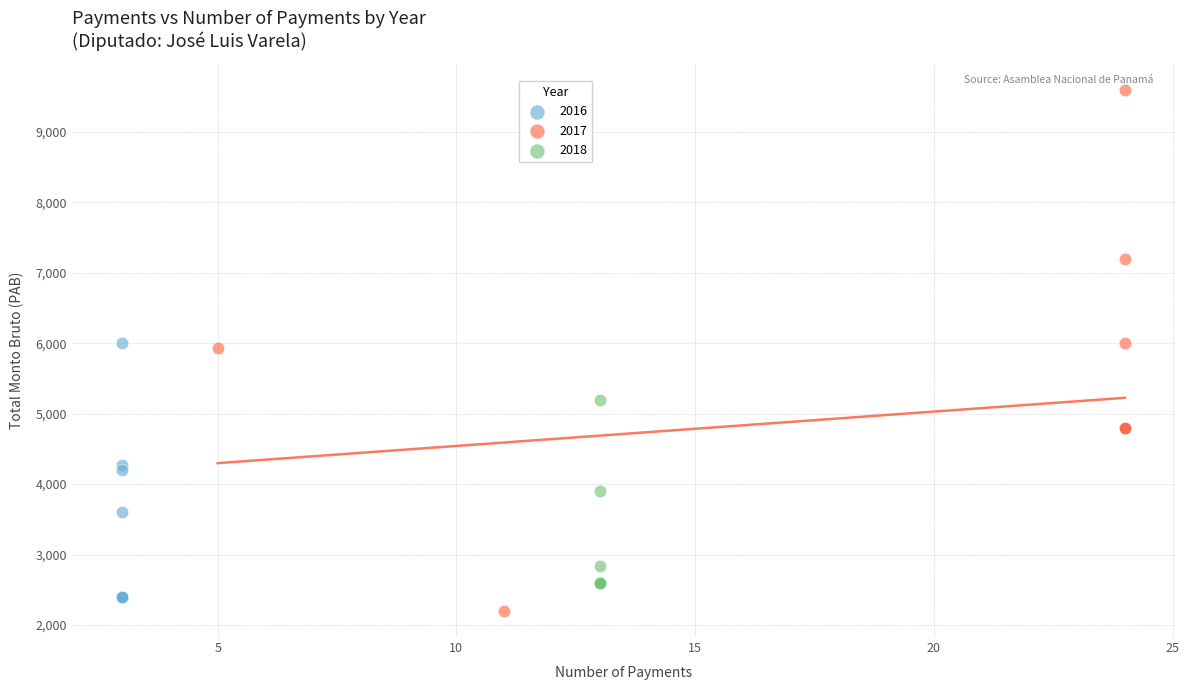

Which series has the largest Y range (max minus min)?

2017